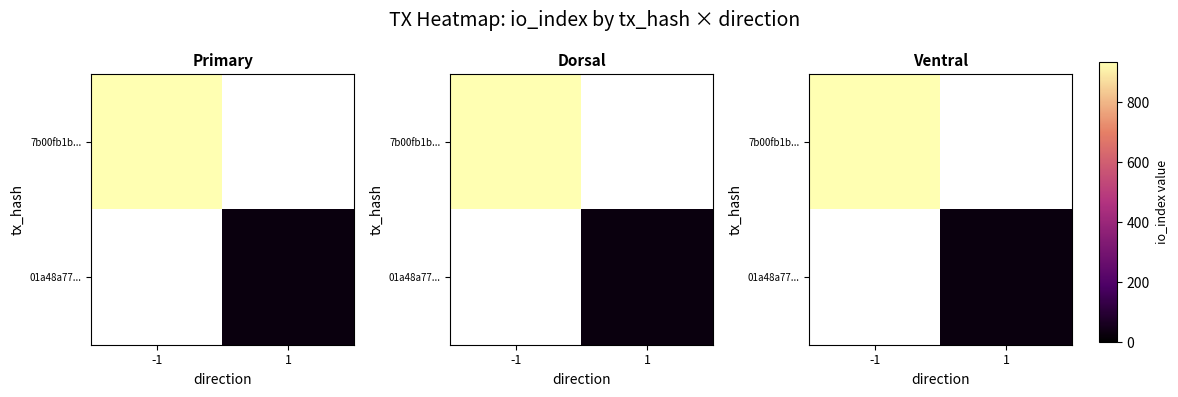

Is it true that 01a48a77... equals 26.0 at 1?

True